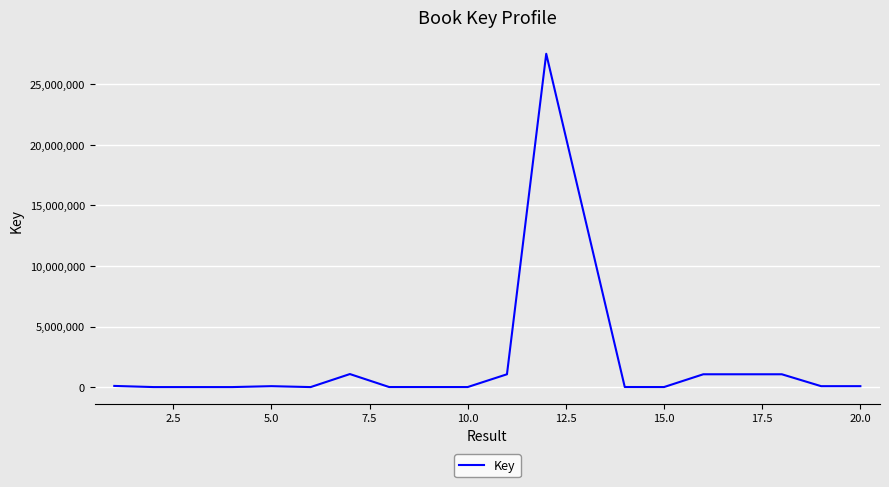

What is the difference between the maximum and minimum values?

27505636